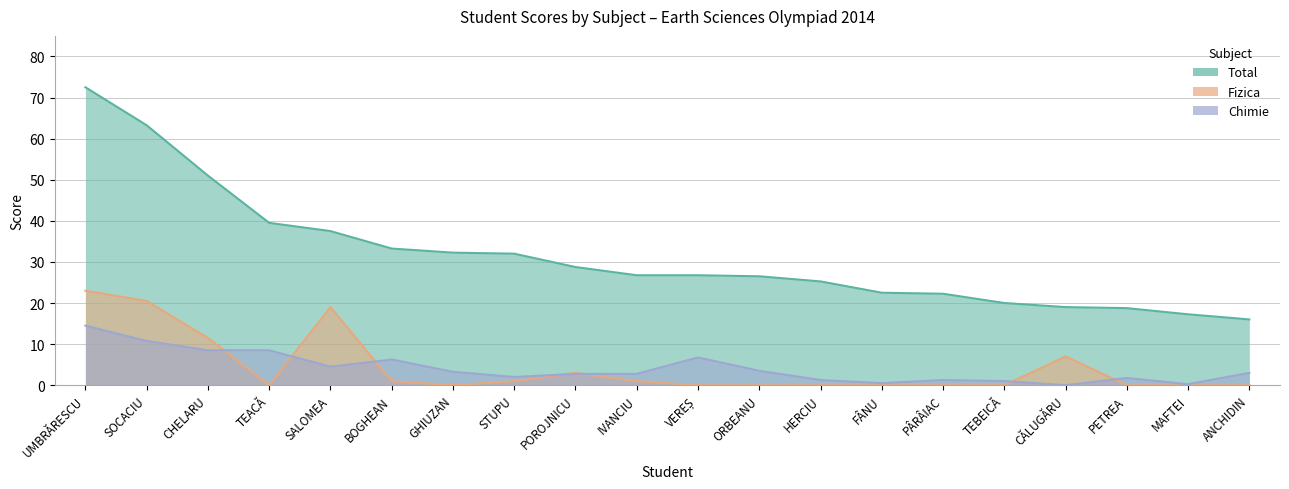

What position from the left is IVANCIU?

10